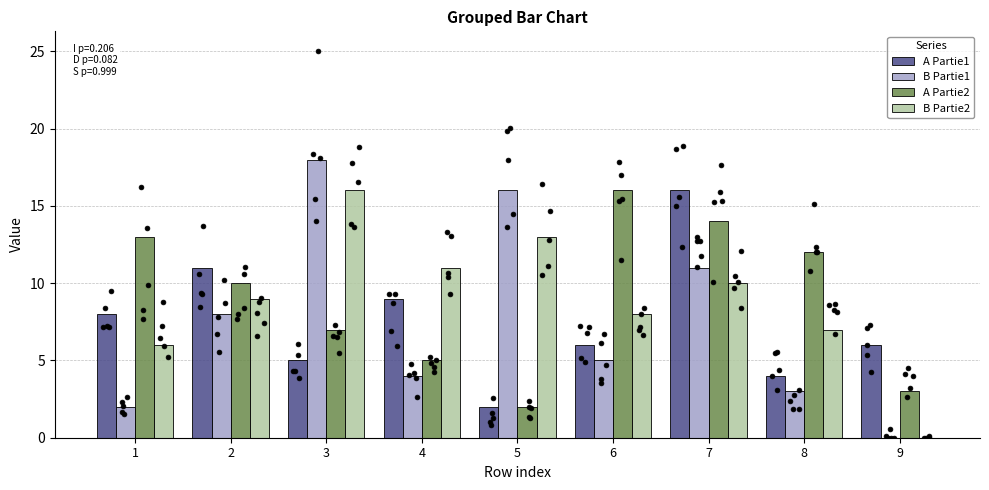

Which series has the widest spread of Y values?

B Partie1